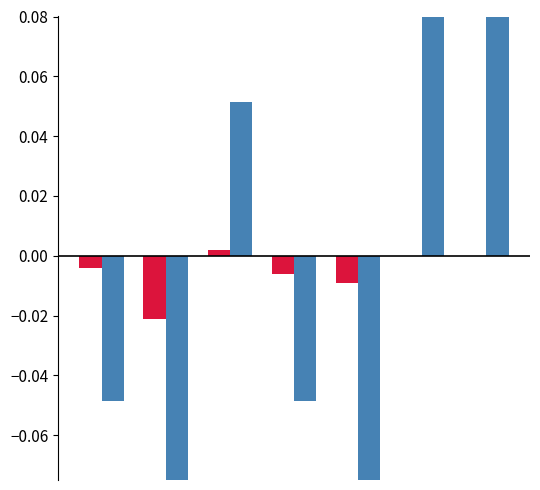

Are the bars horizontal?

No